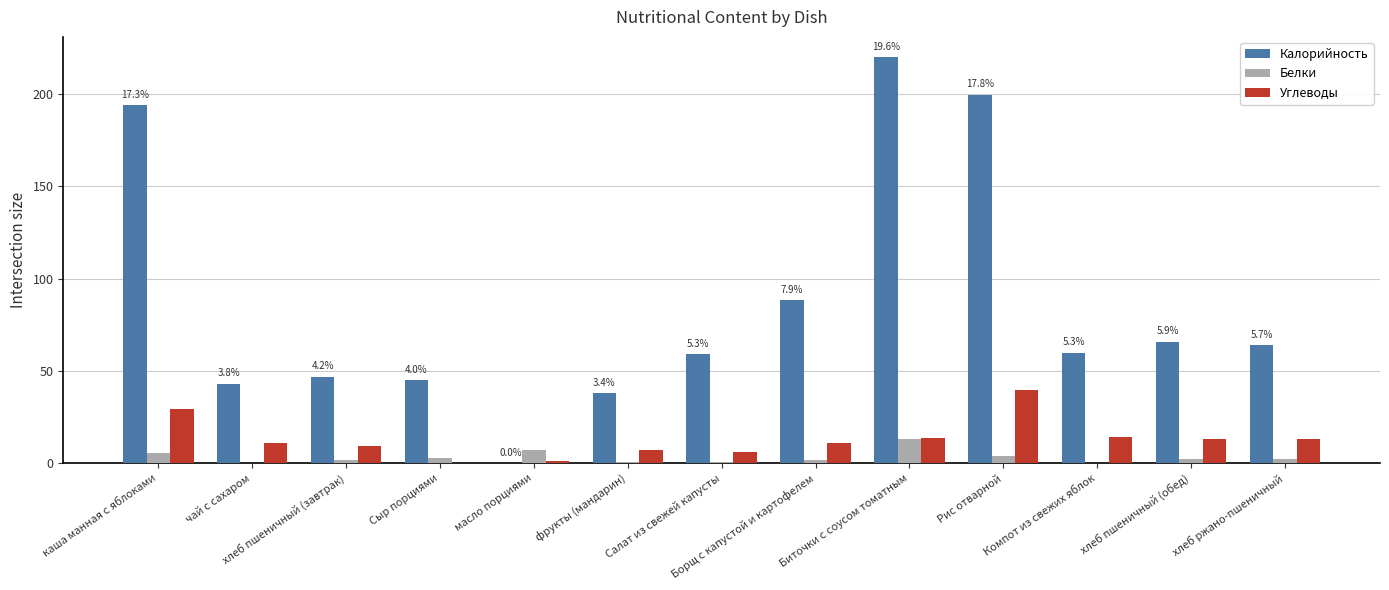

What is the maximum value for Белки?

13.0